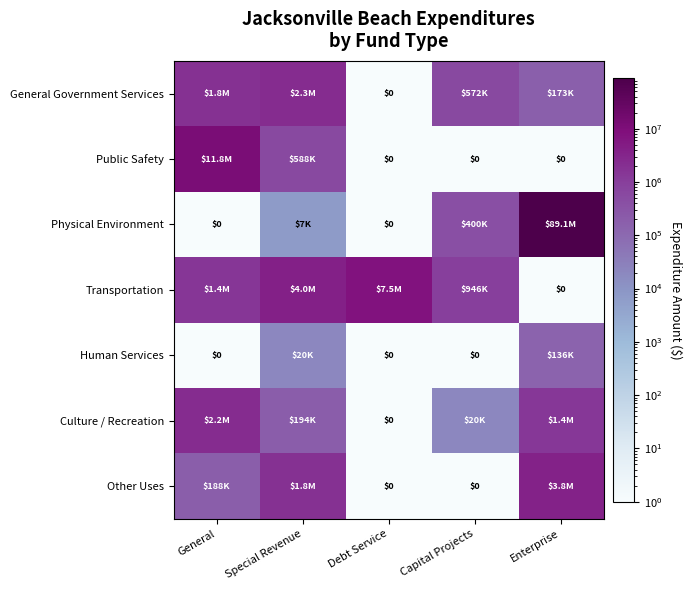

The value of Transportation at Enterprise is 1. True or false?

True